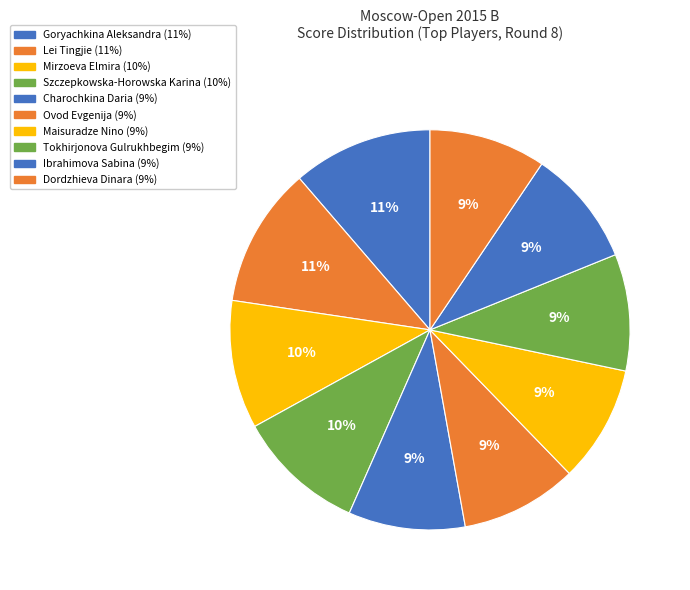

To the nearest percent, what portion does Lei Tingjie represent?

11%